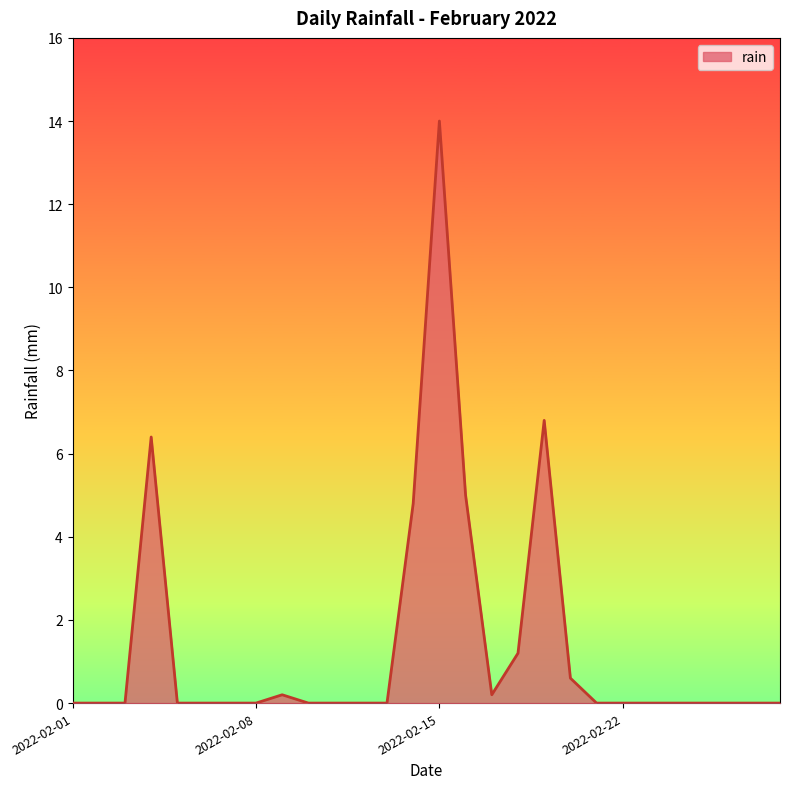

What is the greatest value displayed?

14.0